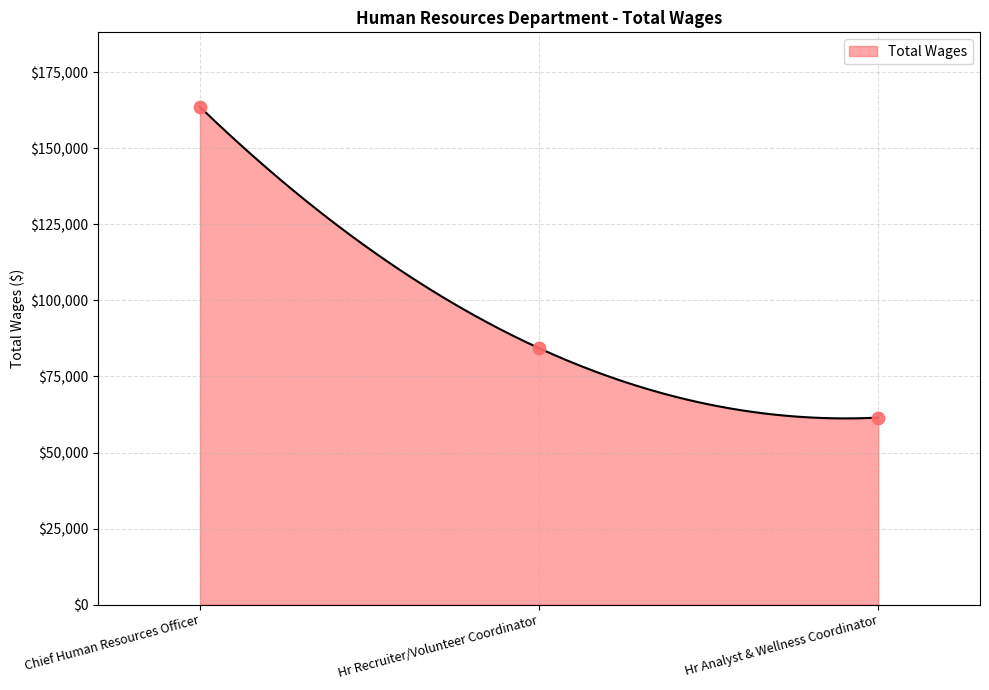

What is the ratio of the value at Hr Analyst & Wellness Coordinator to the value at Chief Human Resources Officer?

0.4